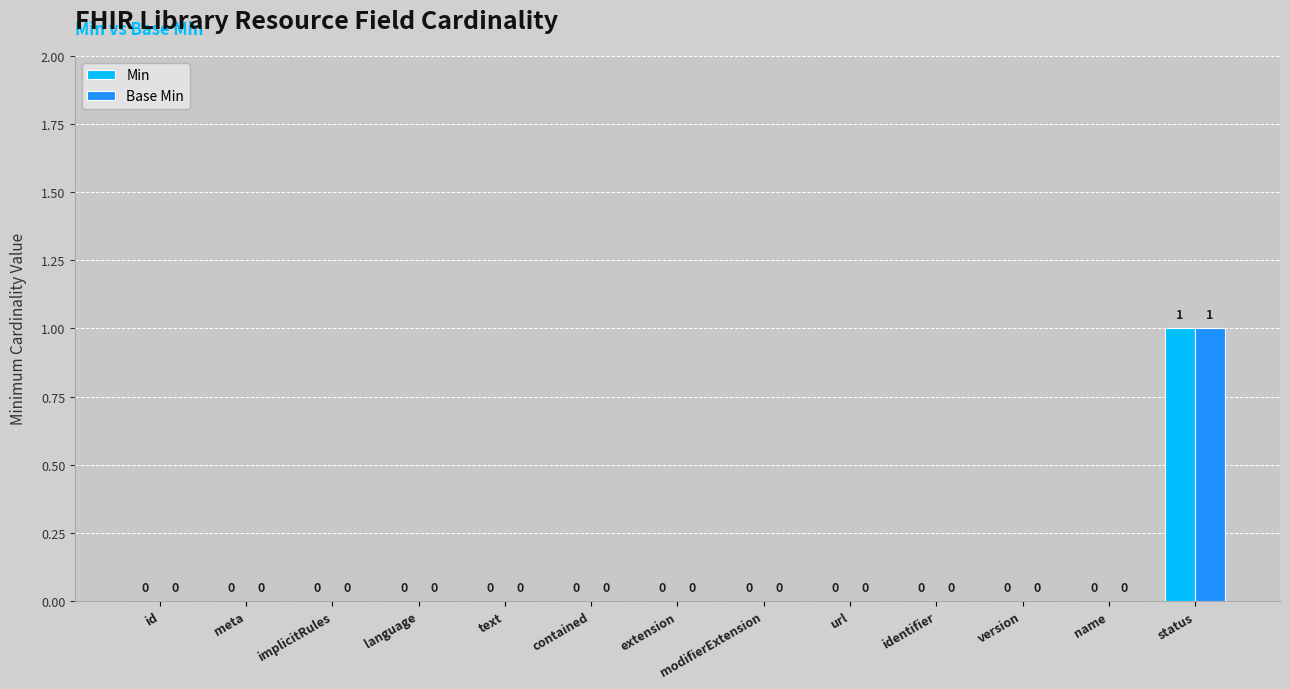

The value of Base Min at modifierExtension is 1. True or false?

False